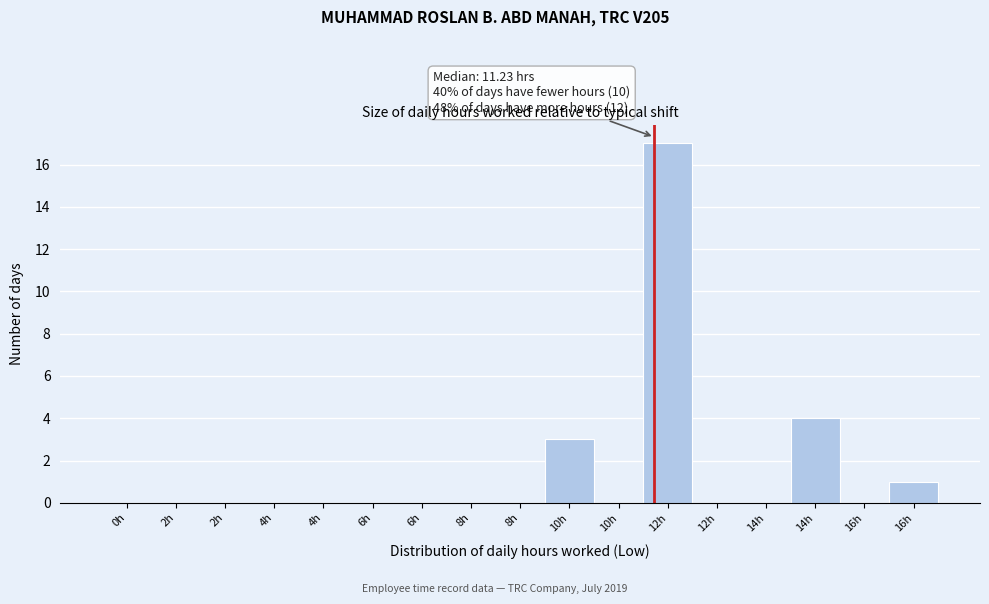

Count the number of data series in this chart.

1